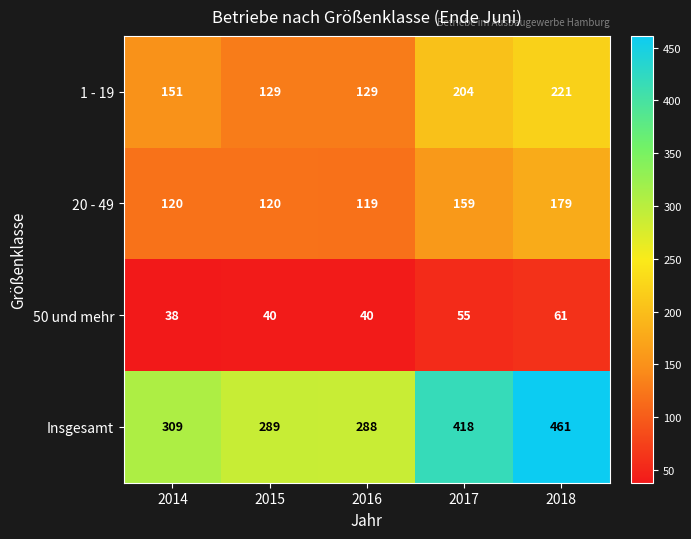

List the series in order of their peak value, highest first.

Insgesamt, 1 - 19, 20 - 49, 50 und mehr